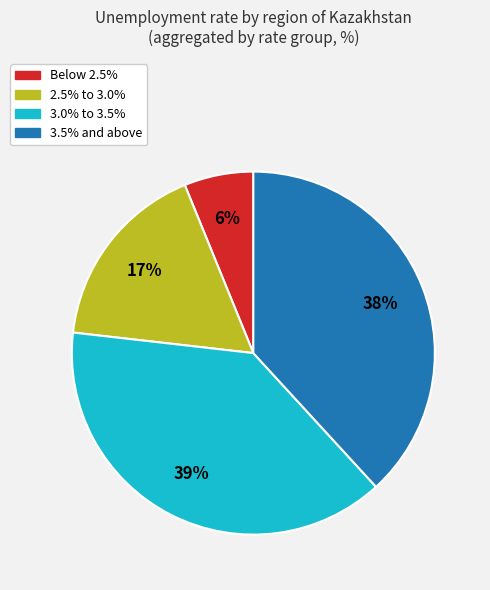

To the nearest percent, what is the average slice percentage?

25%